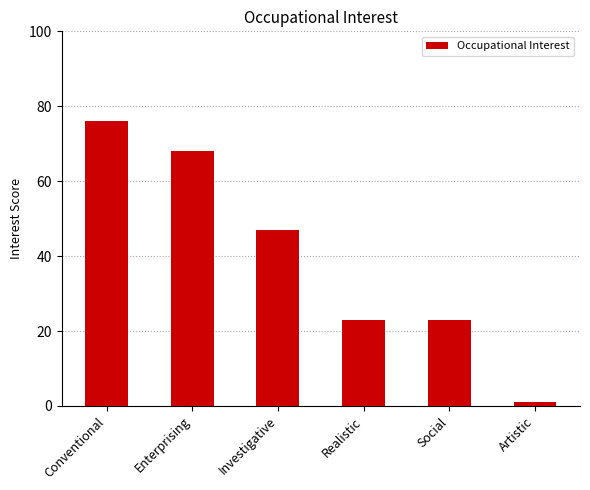

Does the chart contain any negative values?

No